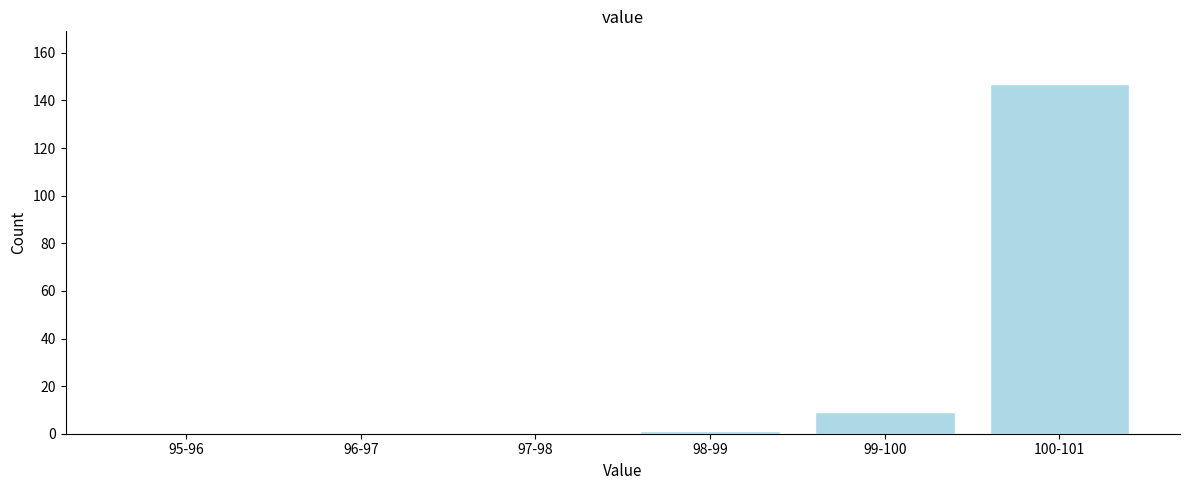

Reading left to right, what are all the values shown in this chart?

95-96=0	96-97=0	97-98=0	98-99=1	99-100=9	100-101=147